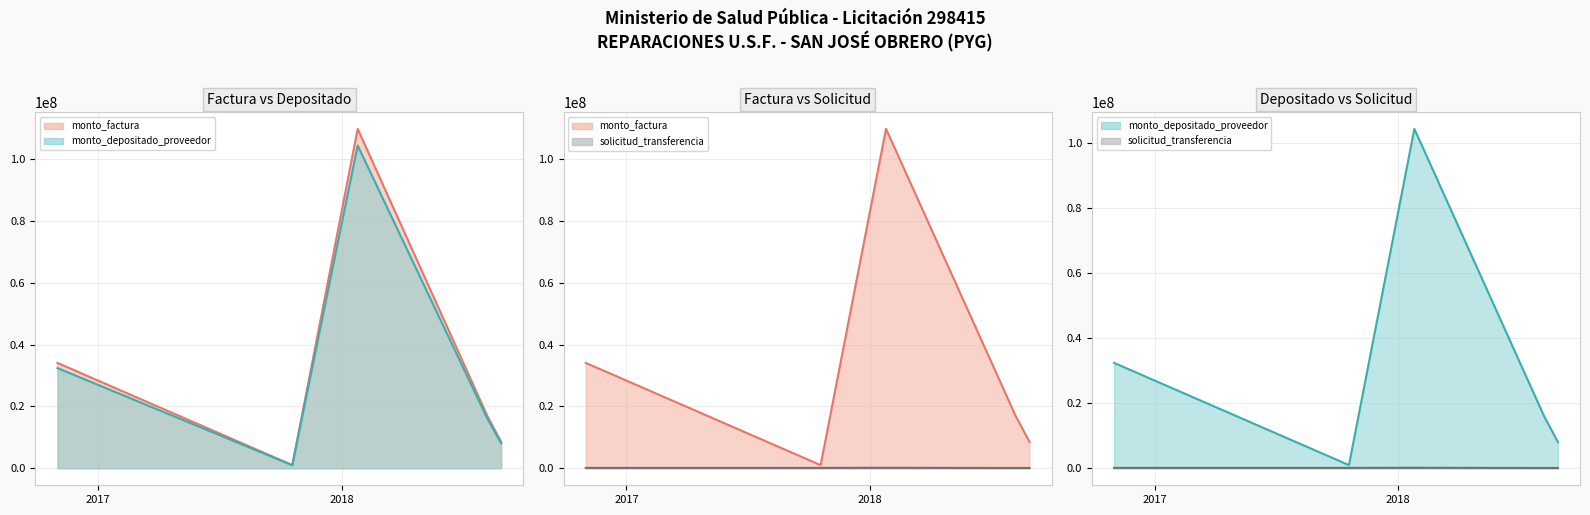

At which category is the sum across all series the highest?

2018